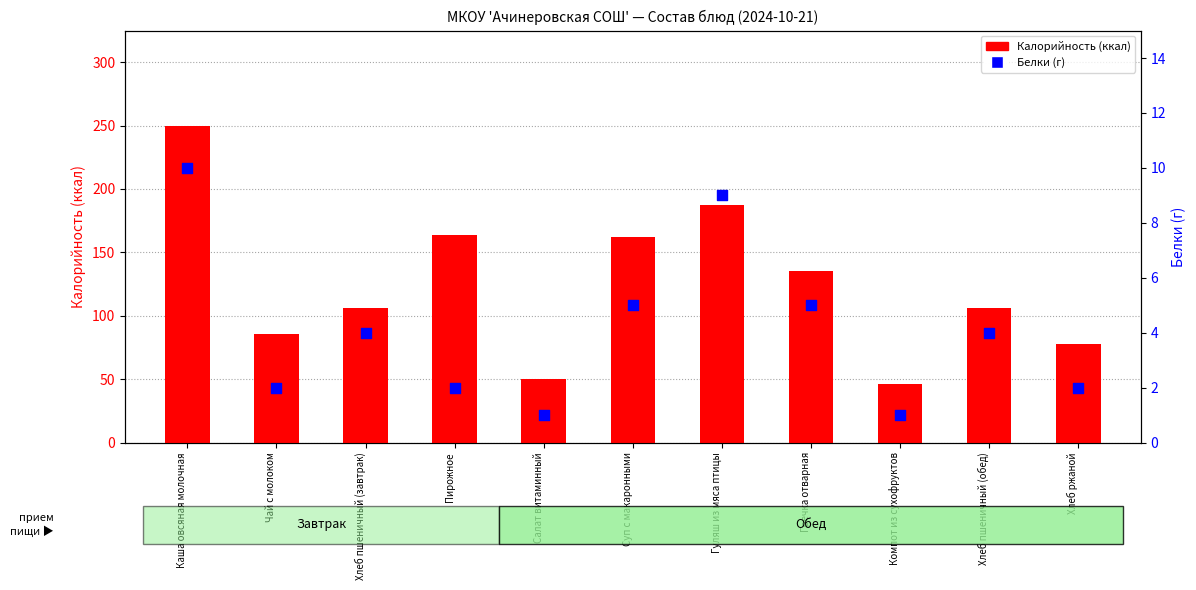

Which series has the largest total across all categories?

Калорийность